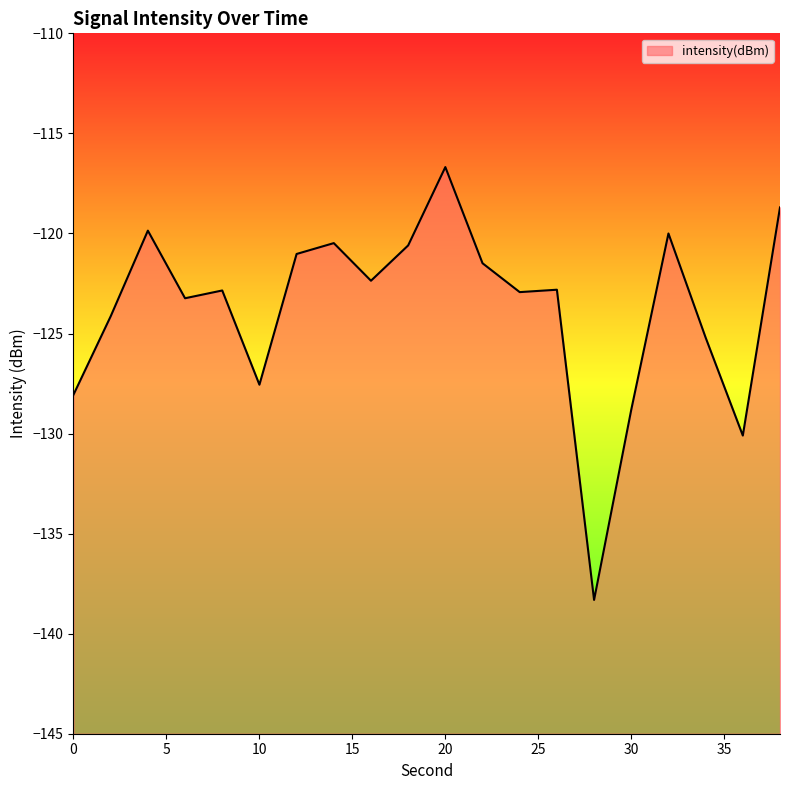

True or false: the data shows -138.3 at 28.

True